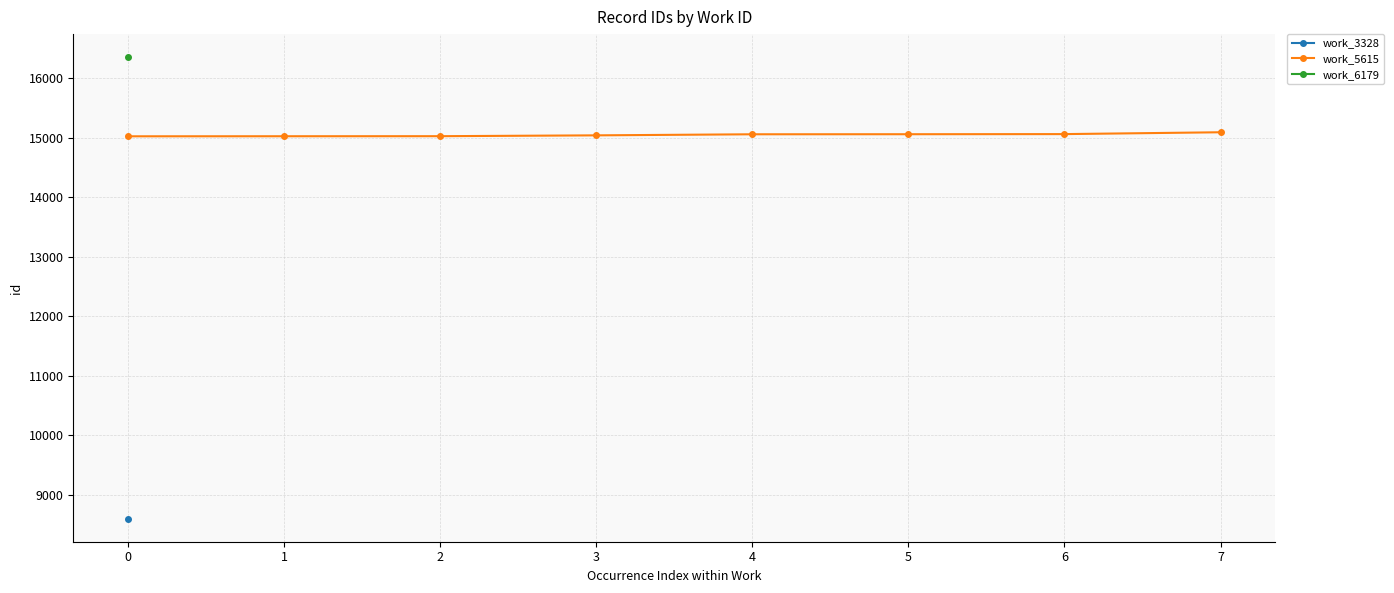

How many lines are shown in the chart?

1